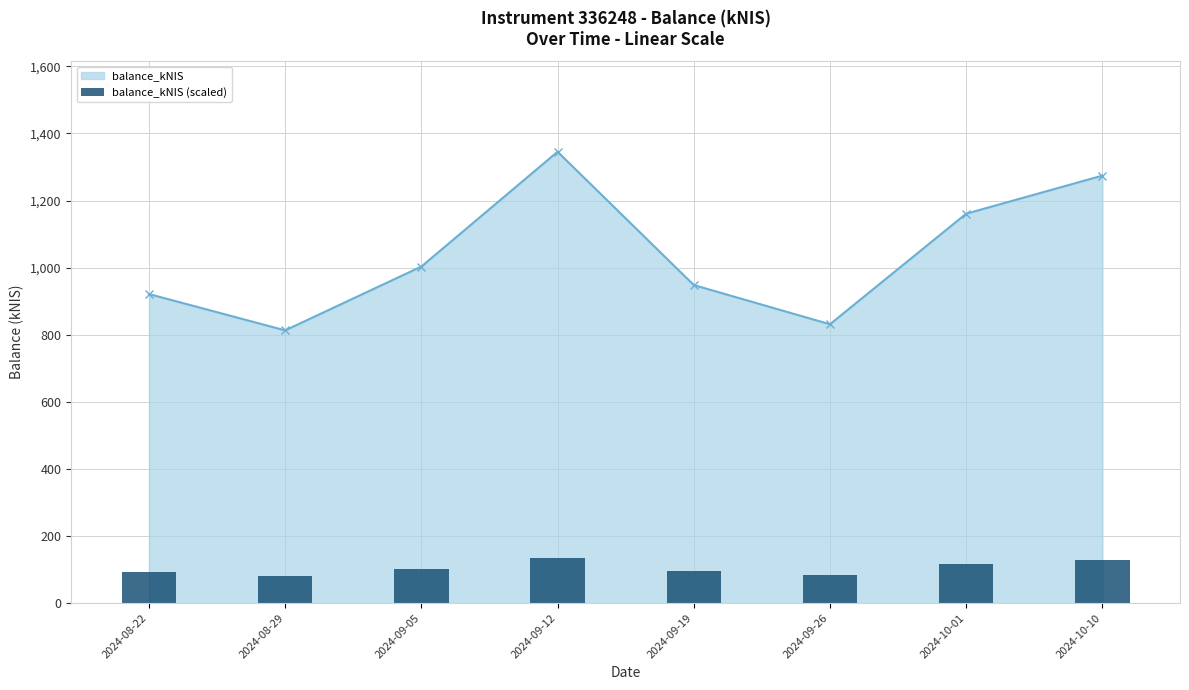

What is the ratio of the value at 2024-09-05 to the value at 2024-09-12?

0.7